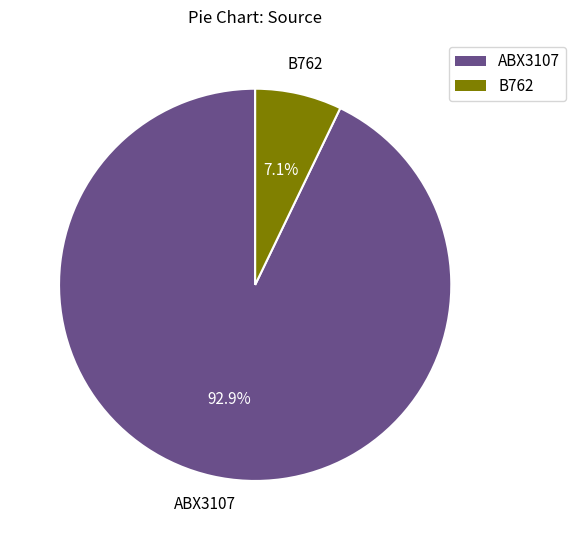

What portion of the pie excludes ABX3107?

7.1%